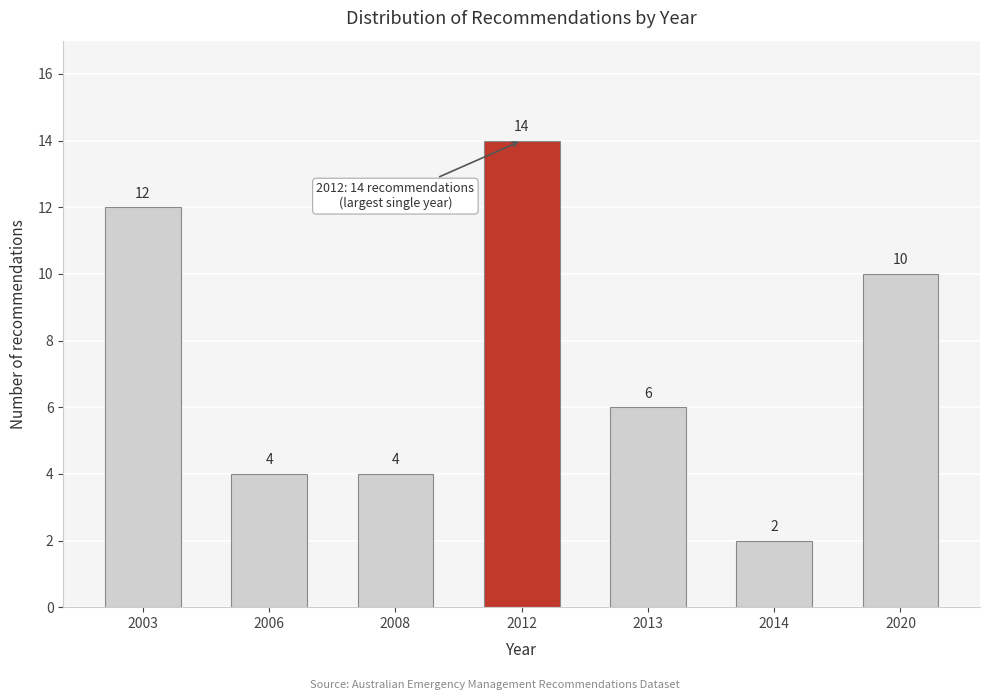

Reading left to right, transcribe all the data shown in this chart.

2003=12	2006=4	2008=4	2012=14	2013=6	2014=2	2020=10